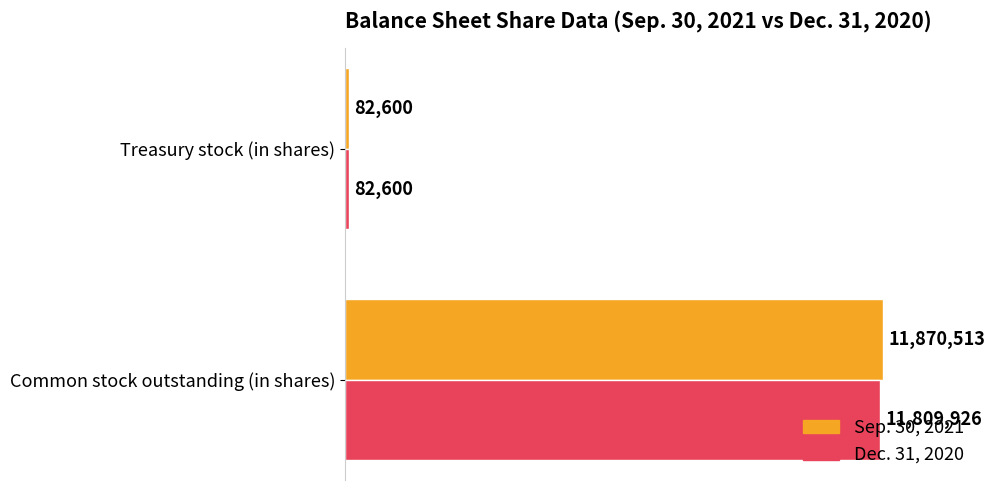

Rank the categories by Dec. 31, 2020 value from lowest to highest.

Treasury stock (in shares), Common stock outstanding (in shares)